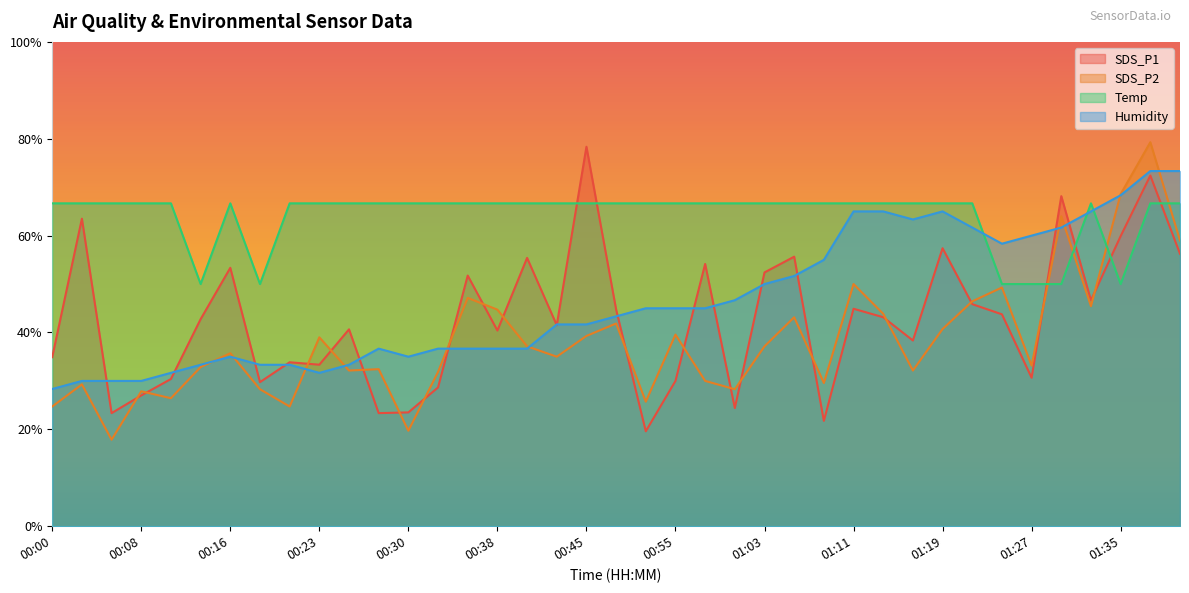

Which series ends up on top after the final intersection of SDS_P2 and SDS_P1?

SDS_P2